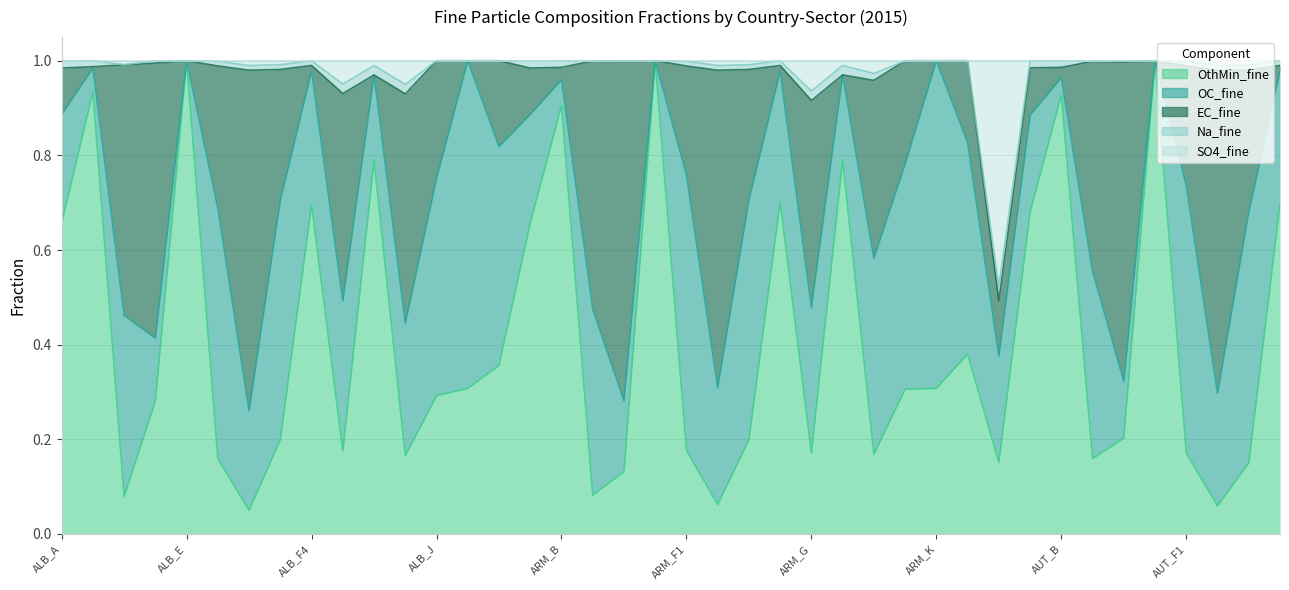

What is the label of the 40th point from the right?

ALB_A